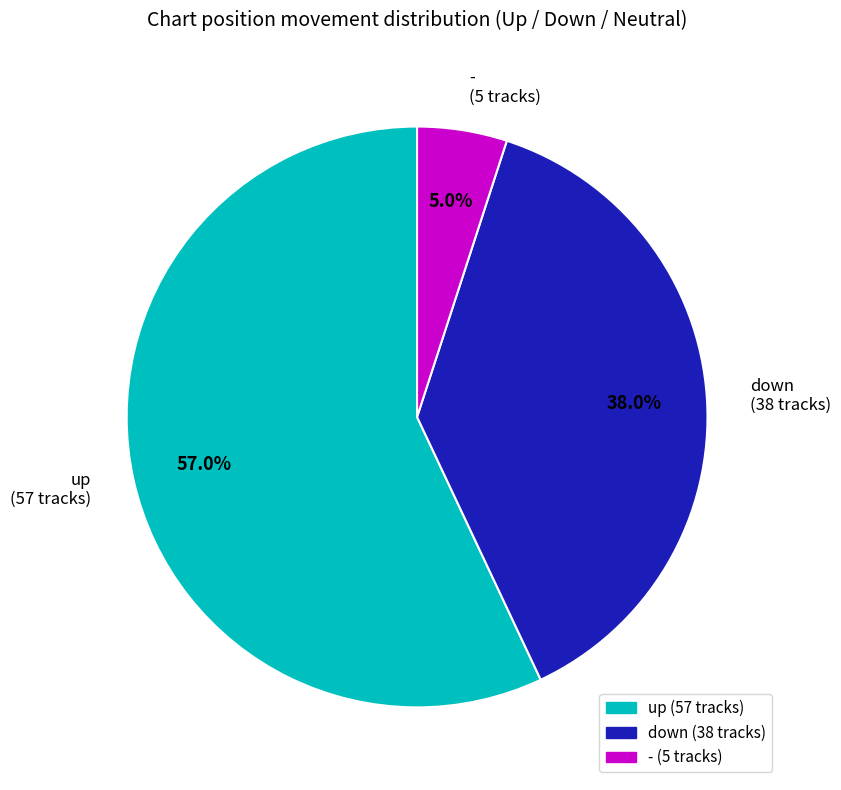

Approximately how many times larger is the value at up compared to -?

11.4